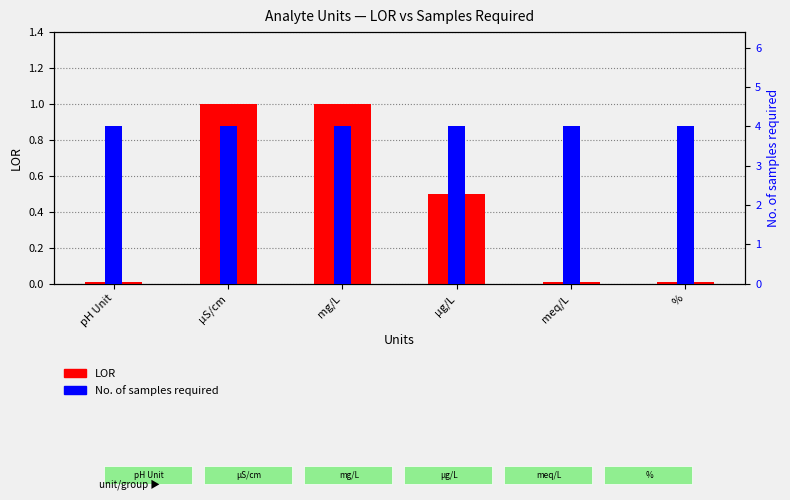

Is it true that No of samples required equals 5.8 at mg/L?

False